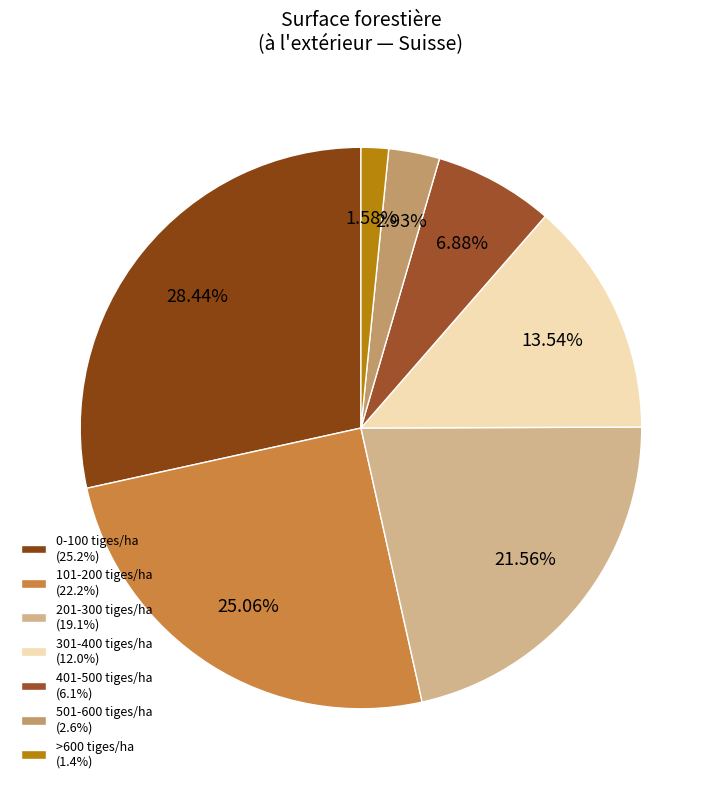

Rank the categories by value from highest to lowest.

0-100 tiges/ha, 101-200 tiges/ha, 201-300 tiges/ha, 301-400 tiges/ha, 401-500 tiges/ha, 501-600 tiges/ha, >600 tiges/ha